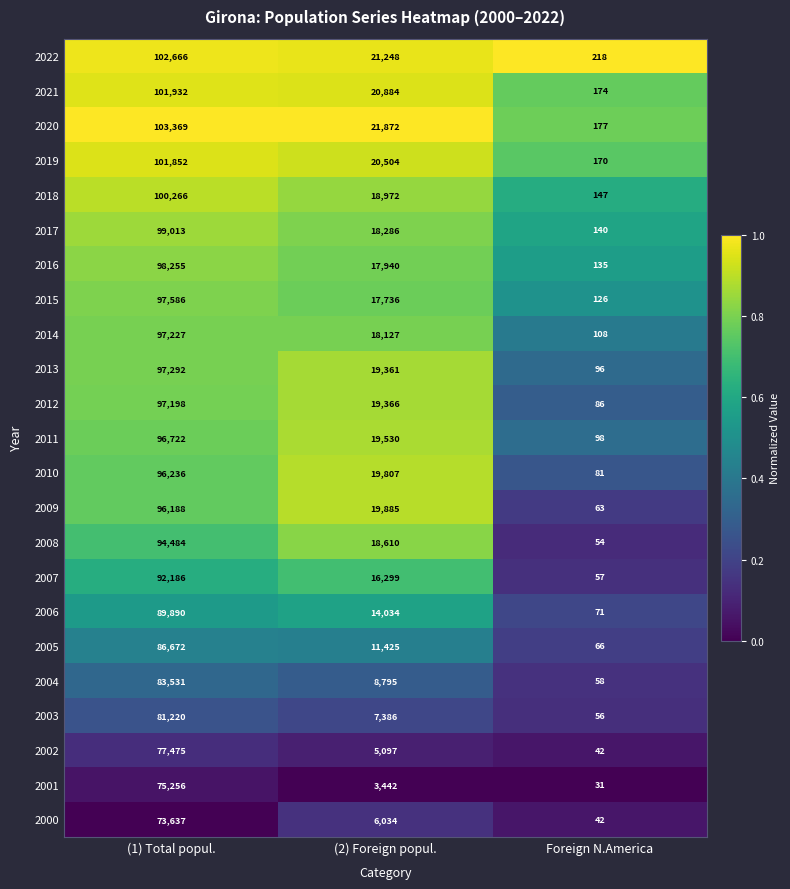

Rank the series by their maximum value, from highest to lowest.

2020, 2022, 2021, 2019, 2018, 2017, 2016, 2015, 2013, 2014, 2012, 2011, 2010, 2009, 2008, 2007, 2006, 2005, 2004, 2003, 2002, 2001, 2000